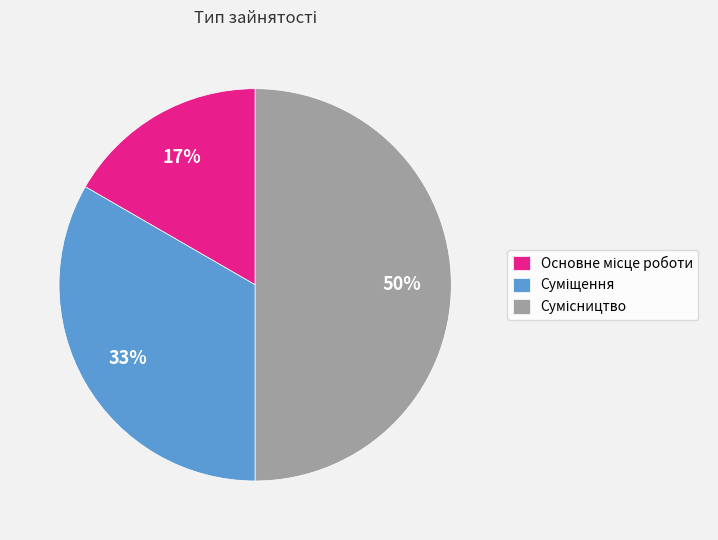

To the nearest percent, what is the average slice percentage?

33%